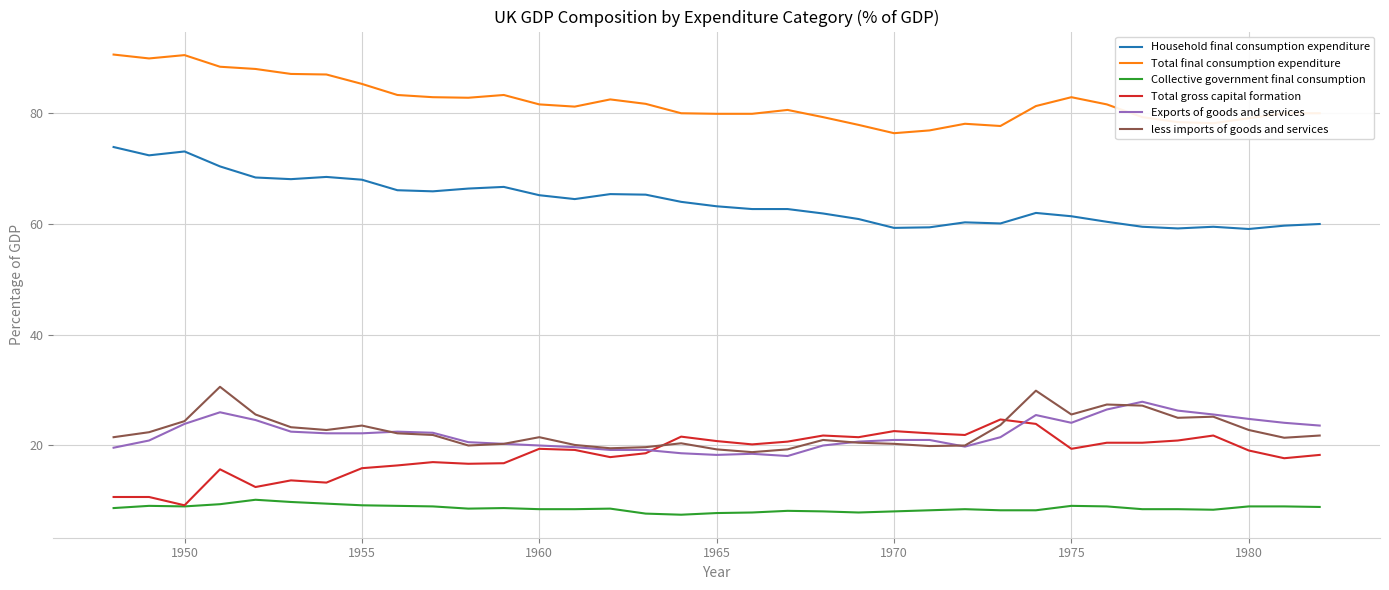

True or false: Total gross capital formation and Total final consumption expenditure cross at least once.

False